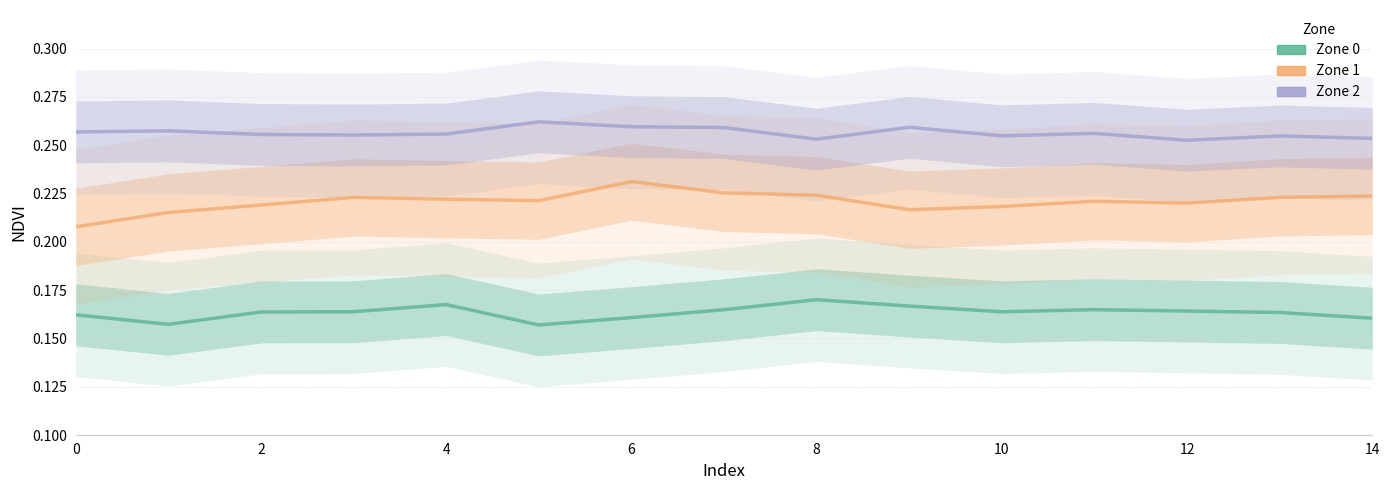

What is the spread (max minus min) of values at 14?

0.1